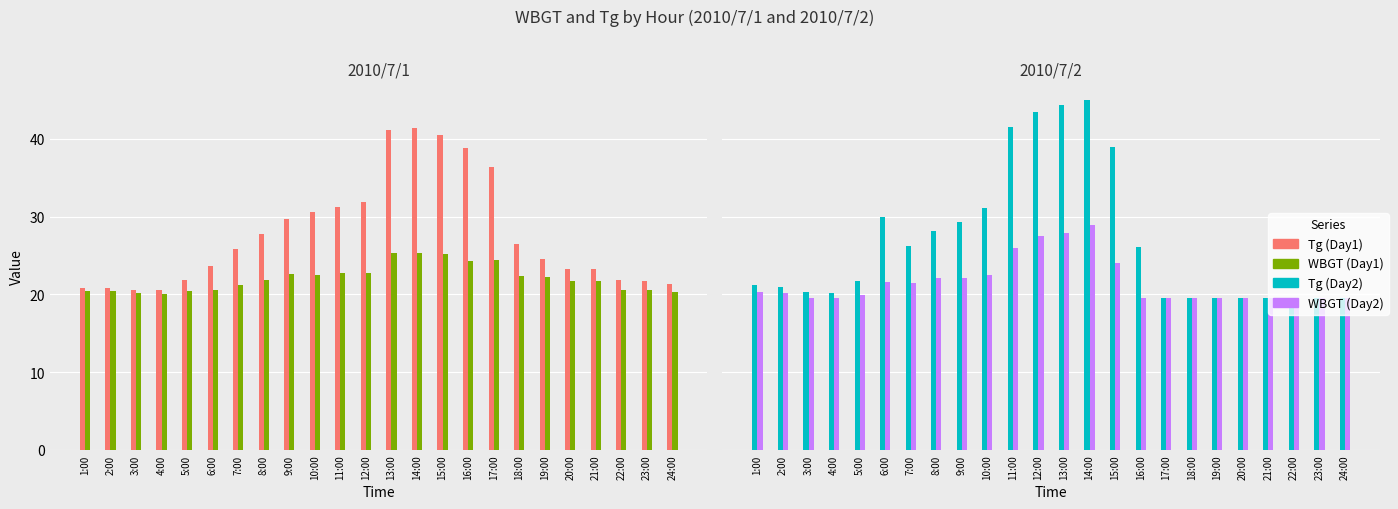

Reading left to right, what are all the values shown in this chart?

Tg (Day1): 1:00=20.8	2:00=20.8	3:00=20.6	4:00=20.5	5:00=21.8	6:00=23.7	7:00=25.8	8:00=27.8	9:00=29.7	10:00=30.6	11:00=31.3	12:00=31.9	13:00=41.1	14:00=41.4	15:00=40.5	16:00=38.8	17:00=36.4	18:00=26.5	19:00=24.5	20:00=23.3	21:00=23.3	22:00=21.8	23:00=21.7	24:00=21.3
WBGT (Day1): 1:00=20.4	2:00=20.4	3:00=20.2	4:00=20.1	5:00=20.4	6:00=20.6	7:00=21.2	8:00=21.8	9:00=22.6	10:00=22.5	11:00=22.7	12:00=22.8	13:00=25.3	14:00=25.3	15:00=25.2	16:00=24.3	17:00=24.4	18:00=22.3	19:00=22.2	20:00=21.7	21:00=21.7	22:00=20.5	23:00=20.6	24:00=20.3
Tg (Day2): 1:00=21.2	2:00=21.0	3:00=20.3	4:00=20.2	5:00=21.7	6:00=30.0	7:00=26.2	8:00=28.1	9:00=29.3	10:00=31.1	11:00=41.5	12:00=43.5	13:00=44.4	14:00=45.0	15:00=38.9	16:00=26.1	17:00=19.5	18:00=19.5	19:00=19.5	20:00=19.5	21:00=19.5	22:00=19.5	23:00=19.5	24:00=19.5
WBGT (Day2): 1:00=20.3	2:00=20.2	3:00=19.5	4:00=19.5	5:00=19.9	6:00=21.6	7:00=21.4	8:00=22.1	9:00=22.1	10:00=22.5	11:00=26.0	12:00=27.5	13:00=27.9	14:00=28.9	15:00=24.1	16:00=19.5	17:00=19.5	18:00=19.5	19:00=19.5	20:00=19.5	21:00=19.5	22:00=19.5	23:00=19.5	24:00=19.5